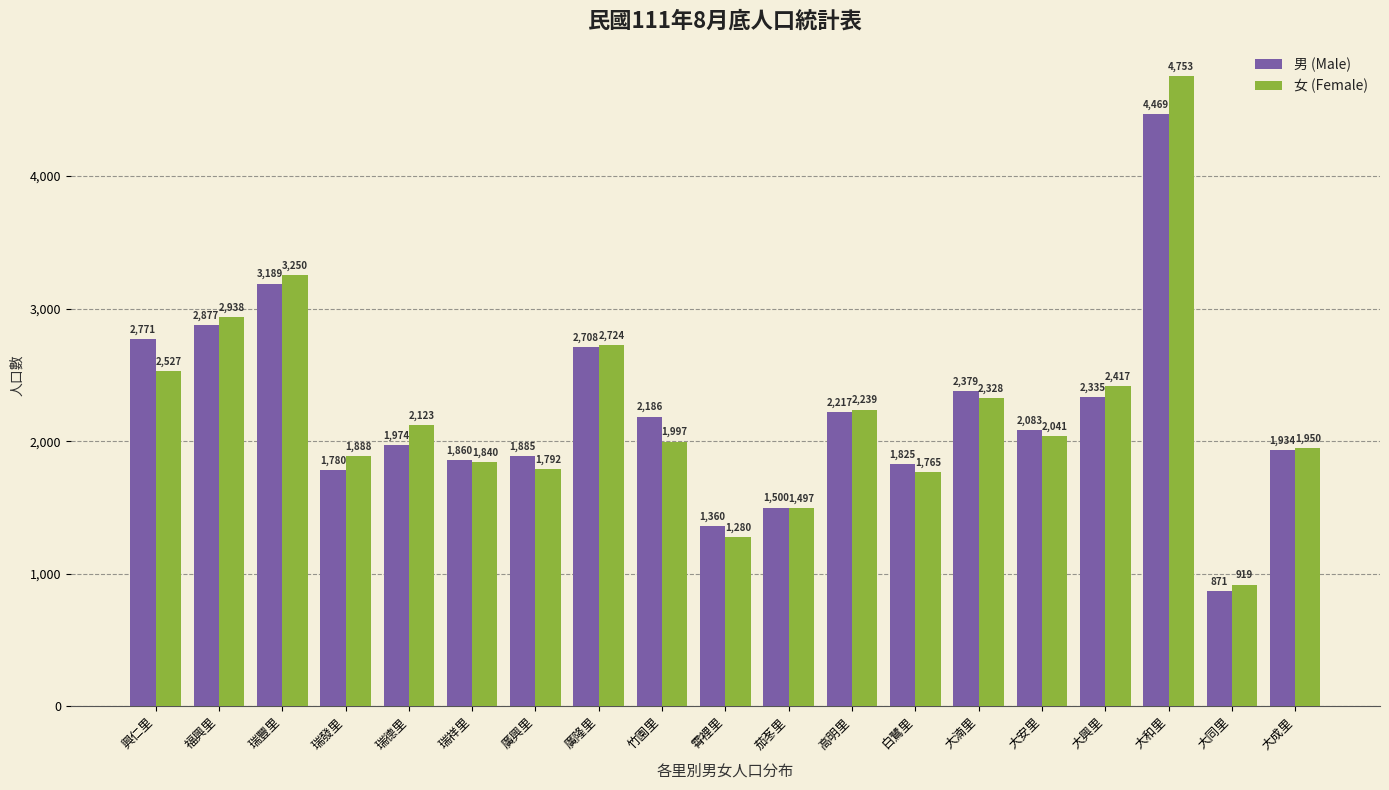

Rank the series by their maximum value, from highest to lowest.

女 (Female), 男 (Male)